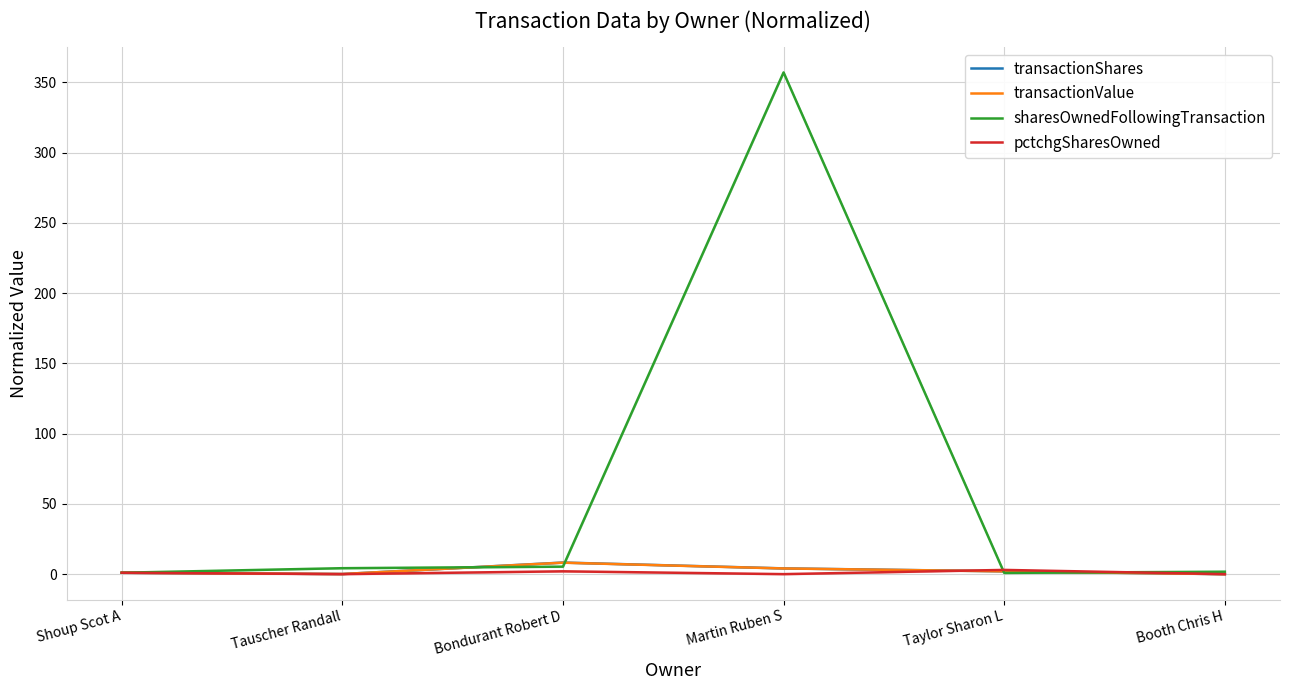

Reading left to right, transcribe all the data shown in this chart.

transactionShares: Shoup Scot A=1.0	Tauscher Randall=0.1	Bondurant Robert D=8.2	Martin Ruben S=4.1	Taylor Sharon L=2.0	Booth Chris H=0.0
transactionValue: Shoup Scot A=1.0	Tauscher Randall=0.1	Bondurant Robert D=8.2	Martin Ruben S=4.0	Taylor Sharon L=2.0	Booth Chris H=0.0
sharesOwnedFollowingTransaction: Shoup Scot A=1.0	Tauscher Randall=4.2	Bondurant Robert D=5.3	Martin Ruben S=357.2	Taylor Sharon L=0.9	Booth Chris H=1.7
pctchgSharesOwned: Shoup Scot A=1.0	Tauscher Randall=0.0	Bondurant Robert D=2.0	Martin Ruben S=0.0	Taylor Sharon L=3.0	Booth Chris H=0.0